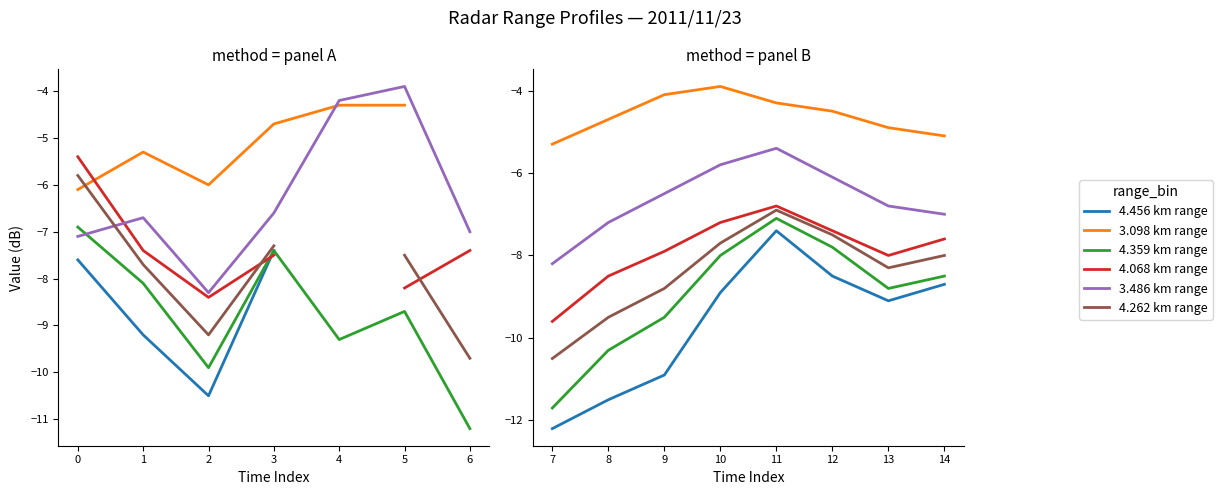

Which series has the largest total across all categories?

3.098 km range